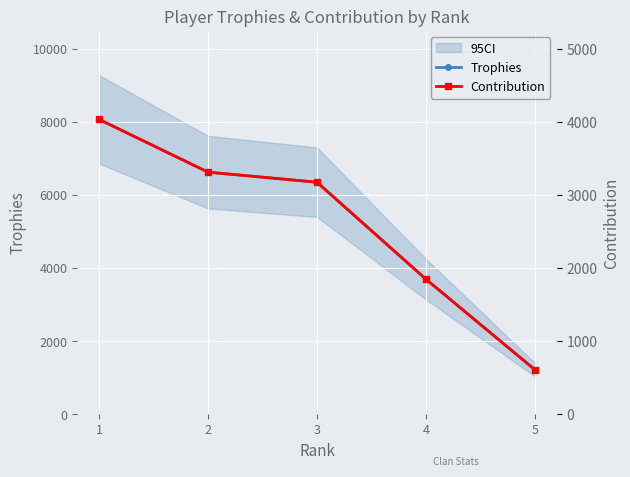

True or false: Contribution and Trophies intersect in this chart.

False